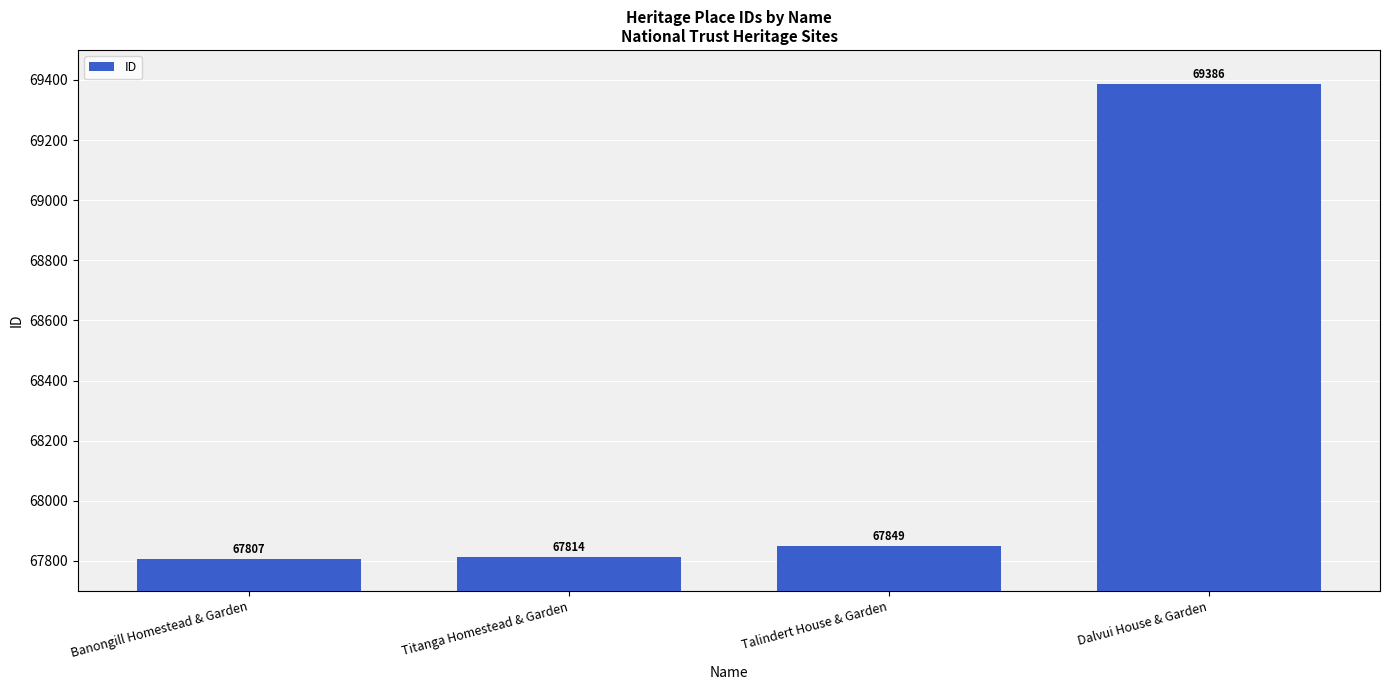

Which category has the lowest value across all series?

Banongill Homestead & Garden